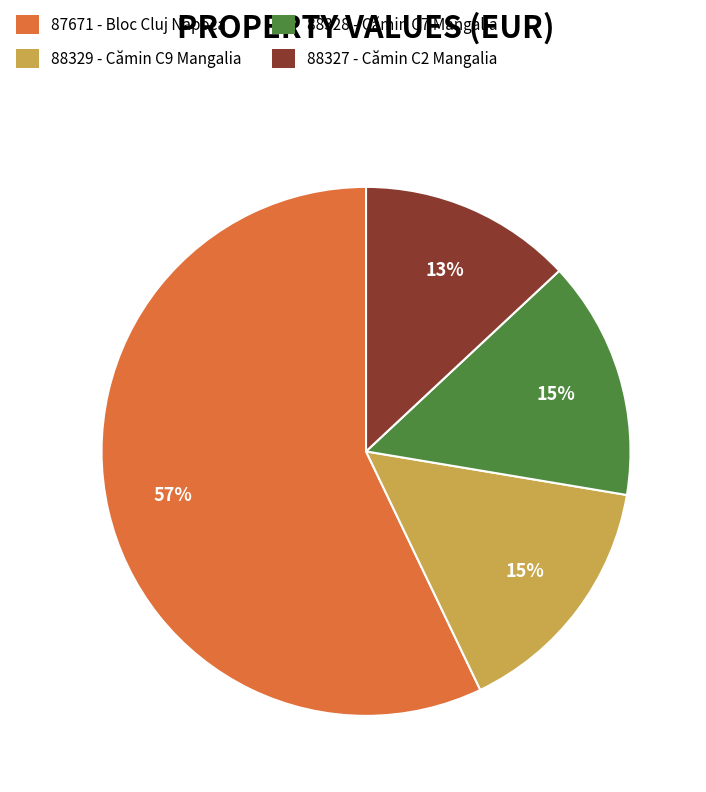

Which category accounts for the majority?

87671